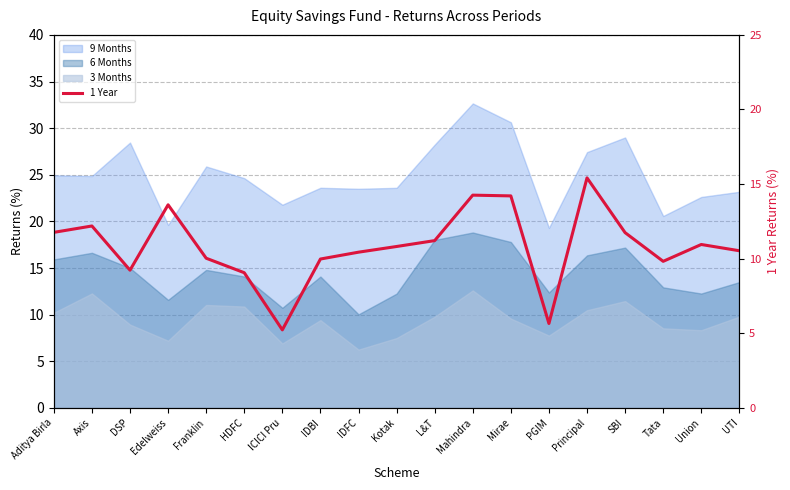

List the labels in order of value, smallest first.

ICICI Pru, PGIM, HDFC, DSP, Tata, IDBI, Franklin, IDFC, UTI, Kotak, Union, L&T, SBI, Aditya Birla, Axis, Edelweiss, Mirae, Mahindra, Principal